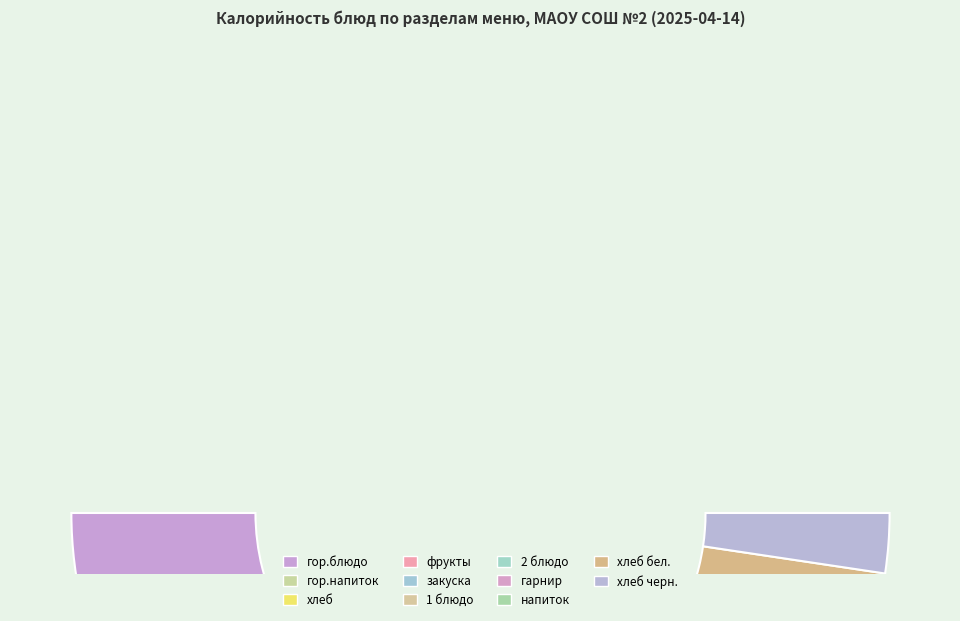

Combined, do хлеб and гор.блюдо account for over 50%?

No